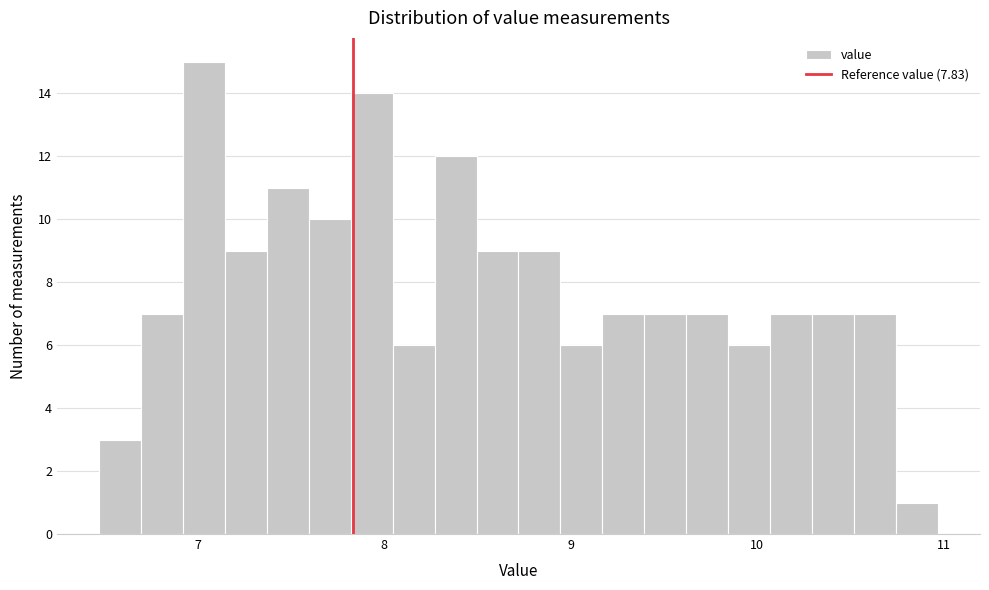

Around what value on the x-axis is the tallest bar? Give the approximate position of its centre, as read against the axis.

7.0